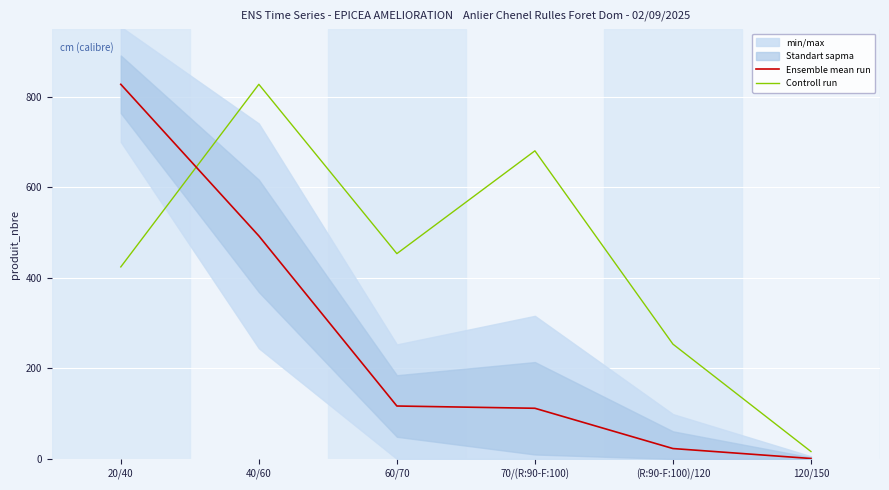

Is it true that Ensemble mean run equals 11.3 at (R:90-F:100)/120?

False